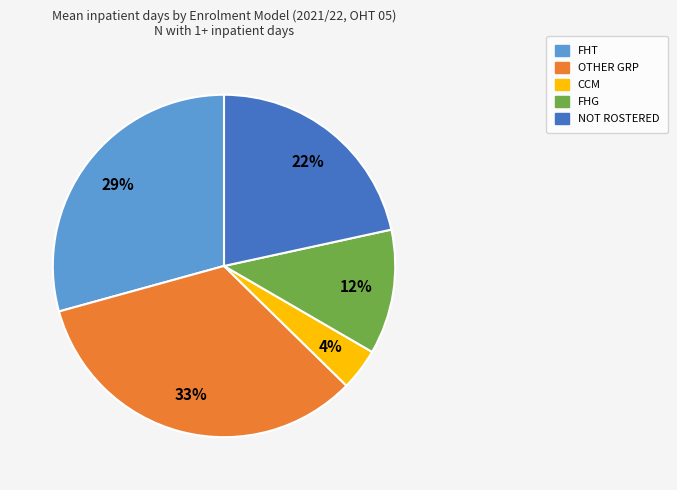

What is the ratio of the value at FHG to the value at OTHER GRP?

0.4